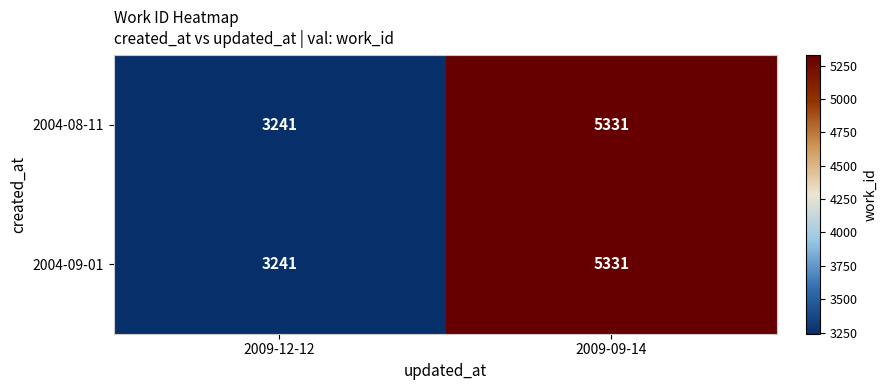

Reading left to right, transcribe all the data shown in this chart.

2004-08-11: 2009-12-12=3241	2009-09-14=5331
2004-09-01: 2009-12-12=3241	2009-09-14=5331